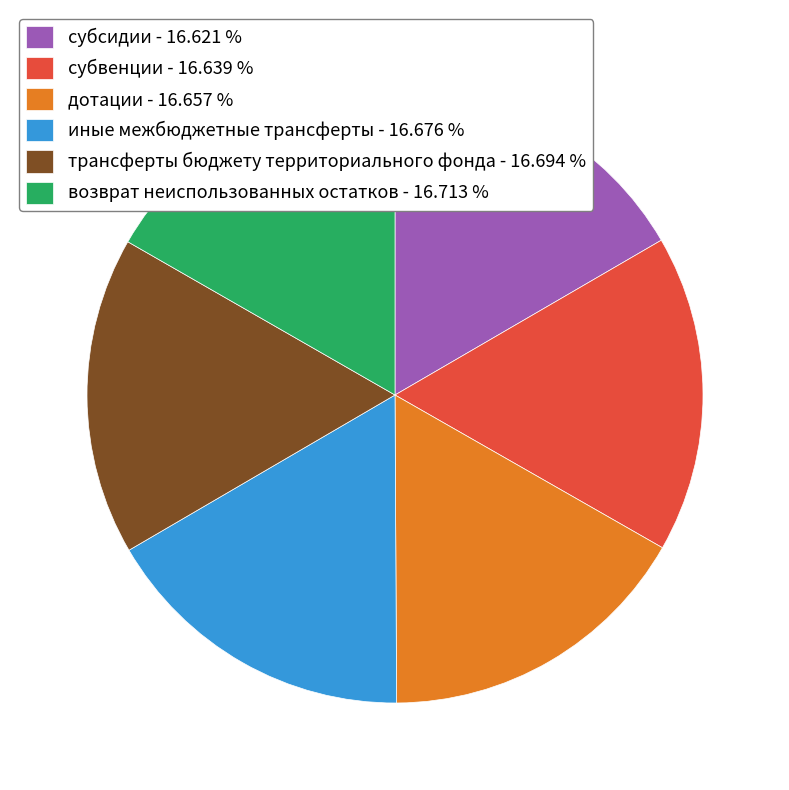

Is there any slice that represents more than half of the pie?

No